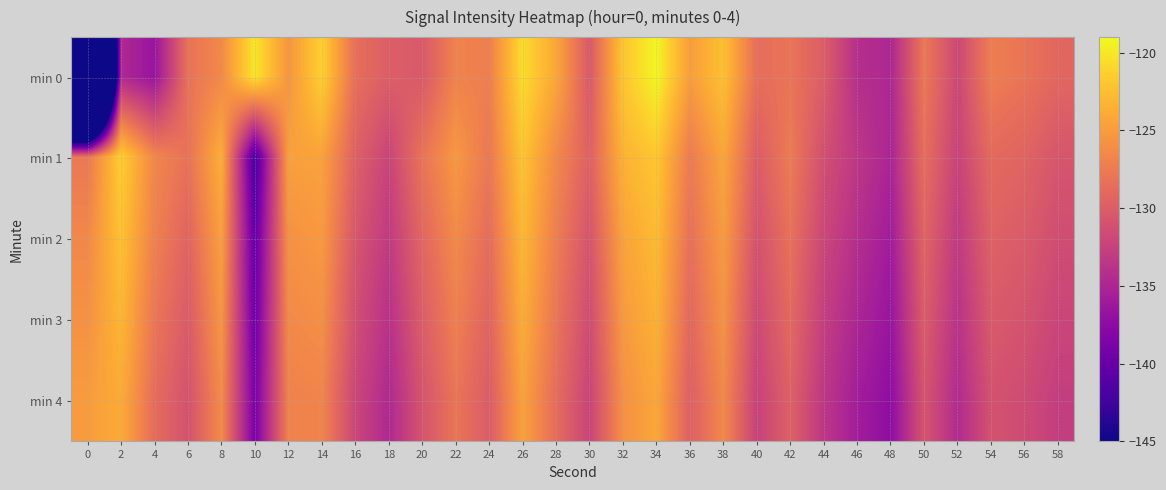

At which category is the sum across all series the highest?

34